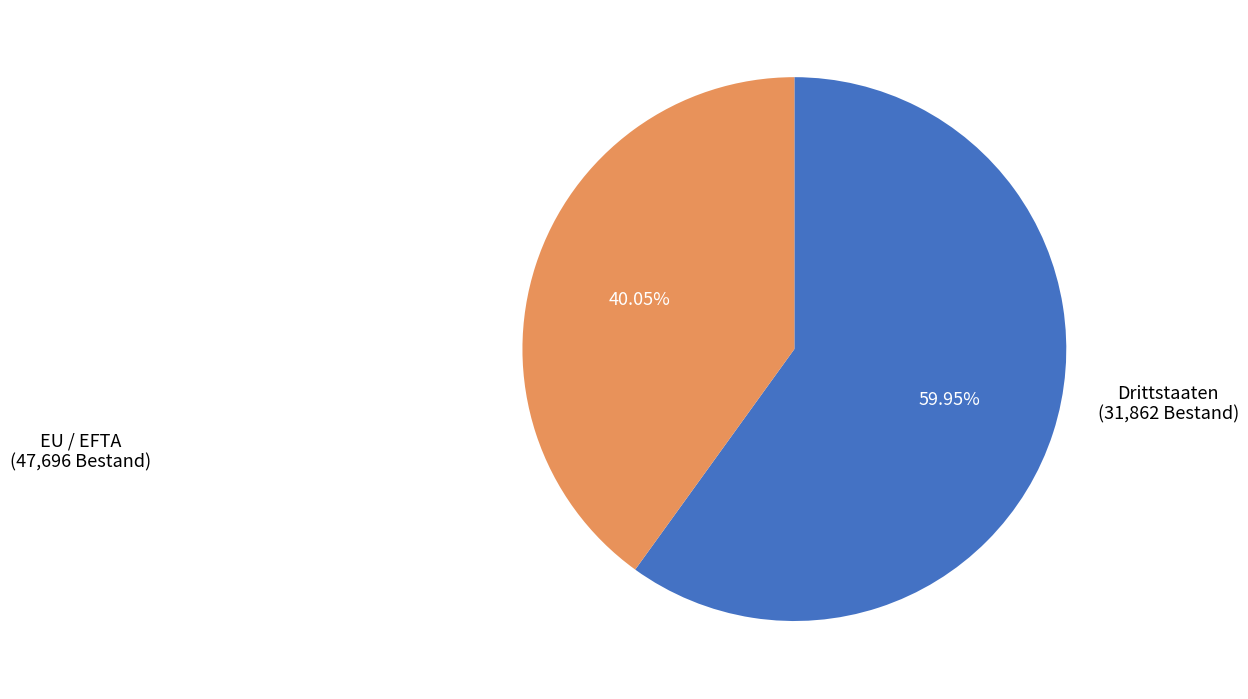

Is there any slice that represents more than half of the pie?

Yes